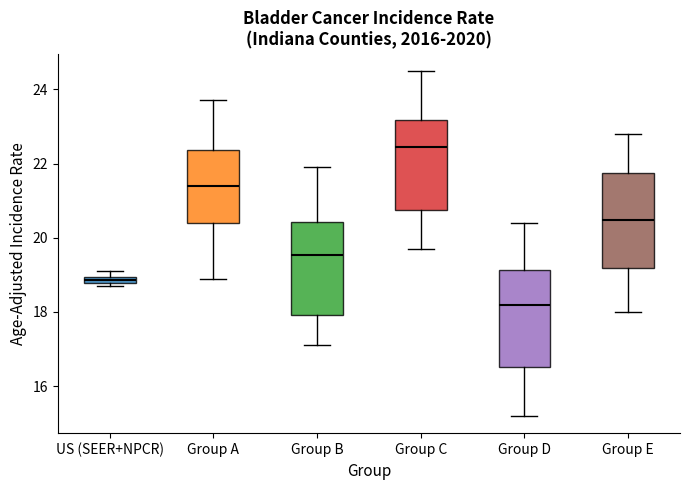

Where is the upper edge of the box for US (SEER+NPCR) on the y-axis? The values are not printed on the chart, so give them approximately, as read against the axis.

19.0